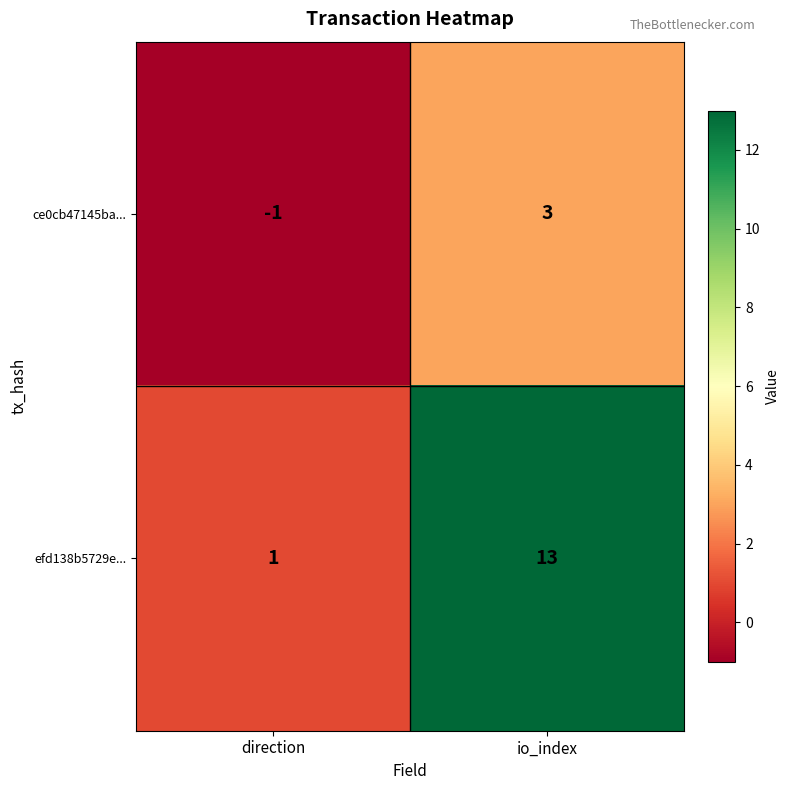

Rank the series at direction from lowest to highest value.

ce0cb47145ba..., efd138b5729e...